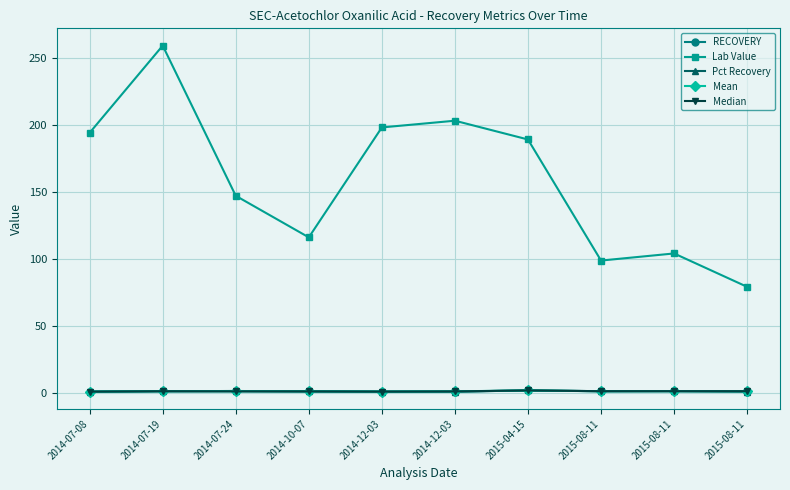

True or false: Median and Mean cross at least once.

False